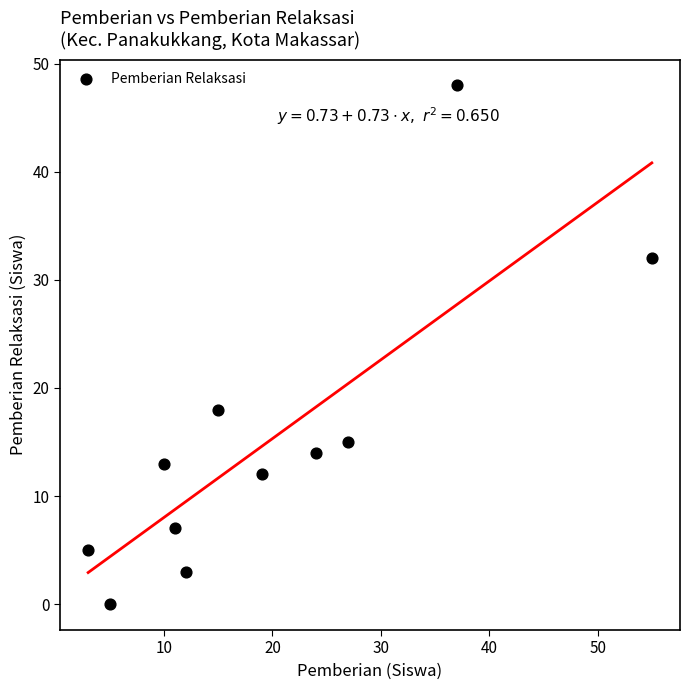

What is the range of Y values (max minus min)?

48